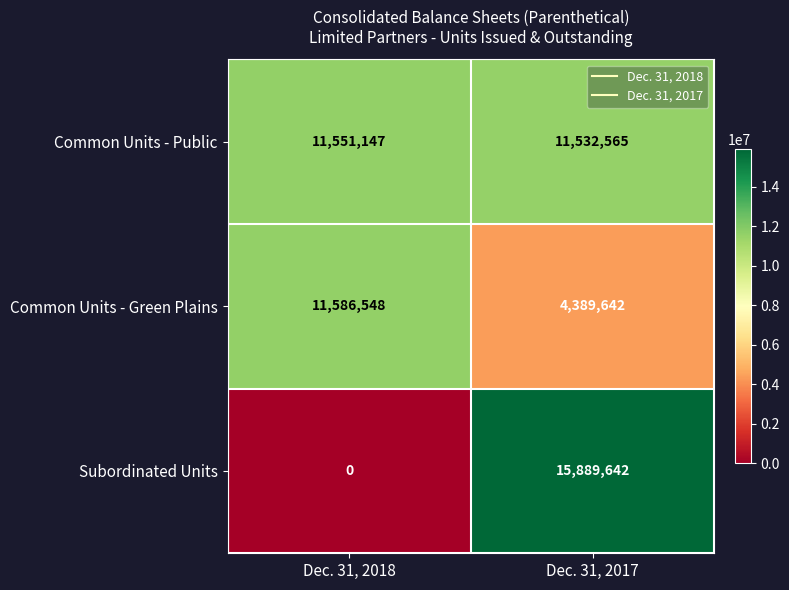

Rank the series at Dec. 31, 2017 from highest to lowest value.

Subordinated Units, Common Units - Public, Common Units - Green Plains